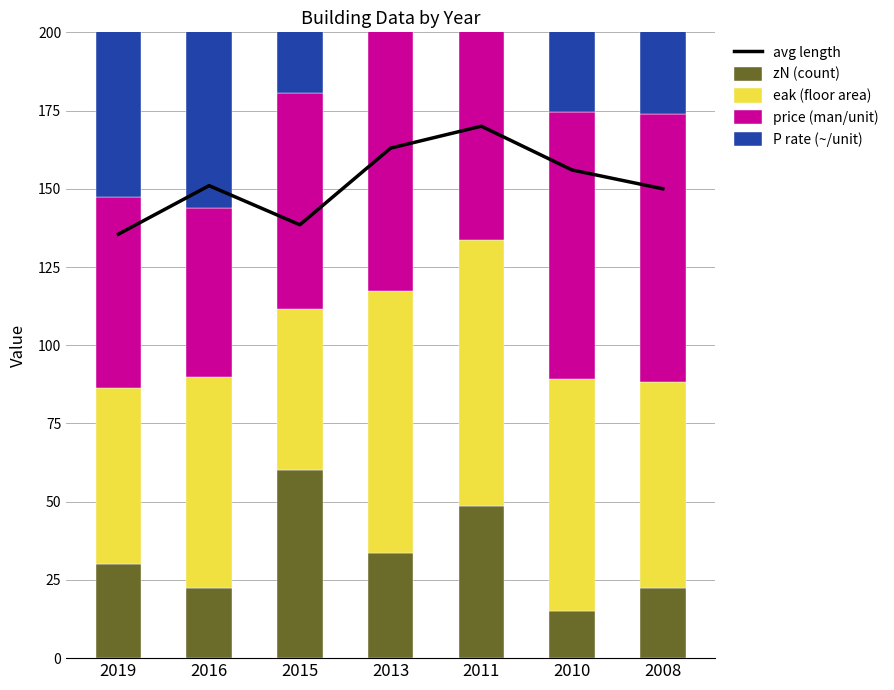

How many data points in eak (floor area) are above 67?

4